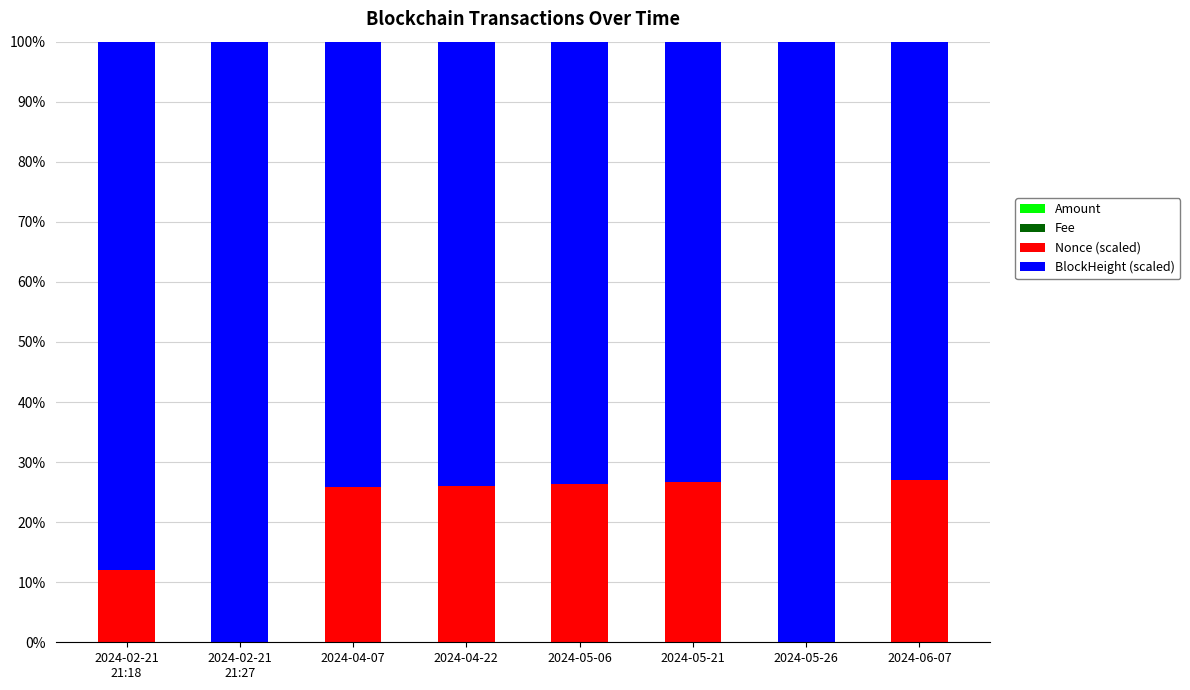

How many data points does each series have?

8